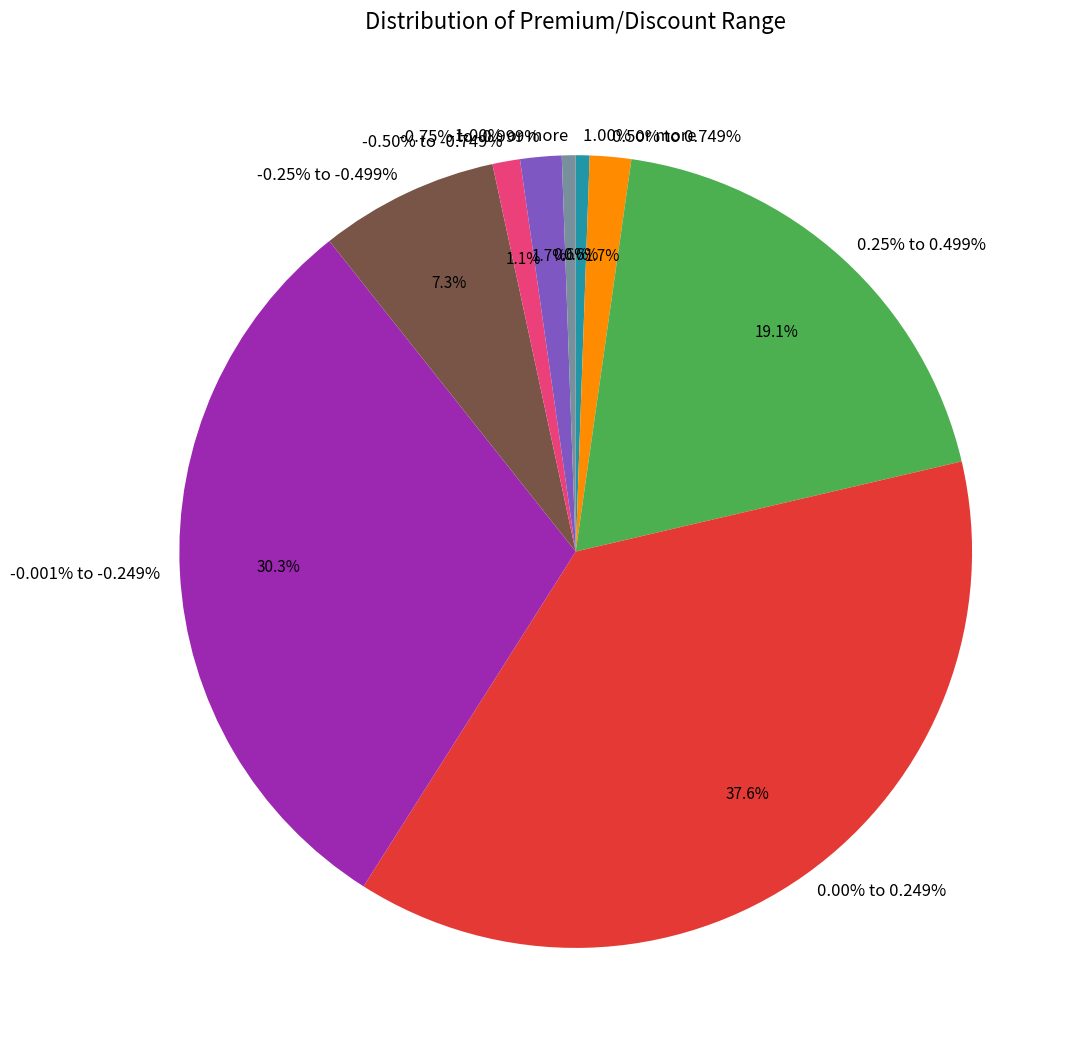

What is the smallest slice in the pie chart?

1.00% or more